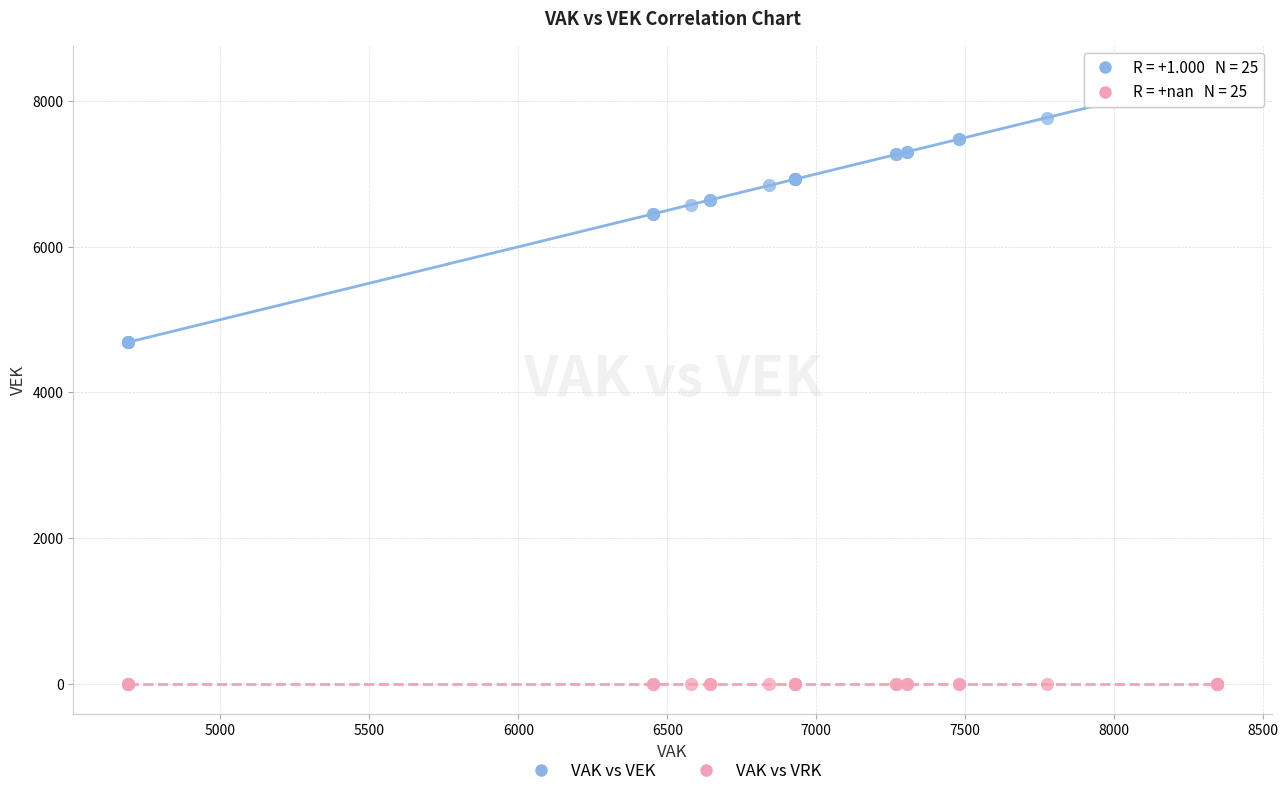

Which series reaches the minimum Y coordinate?

VAK vs VRK